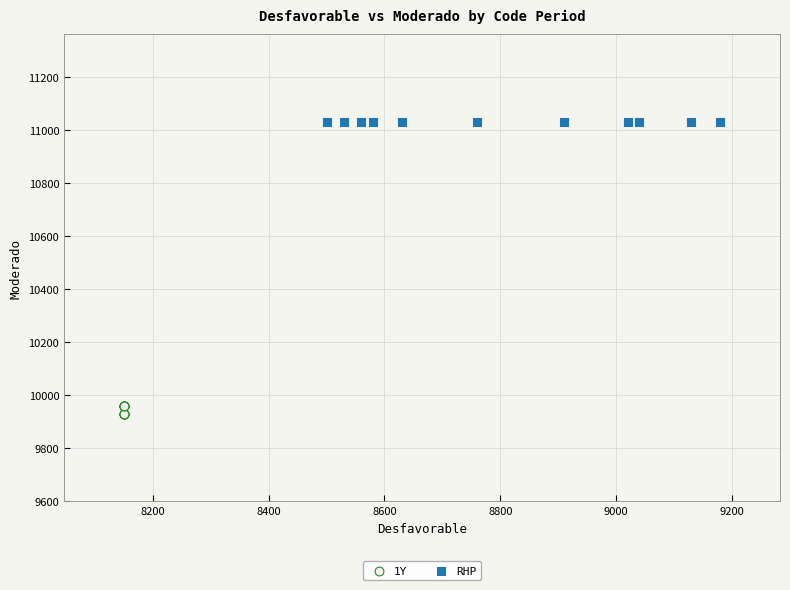

Which series contains the highest Y value?

RHP